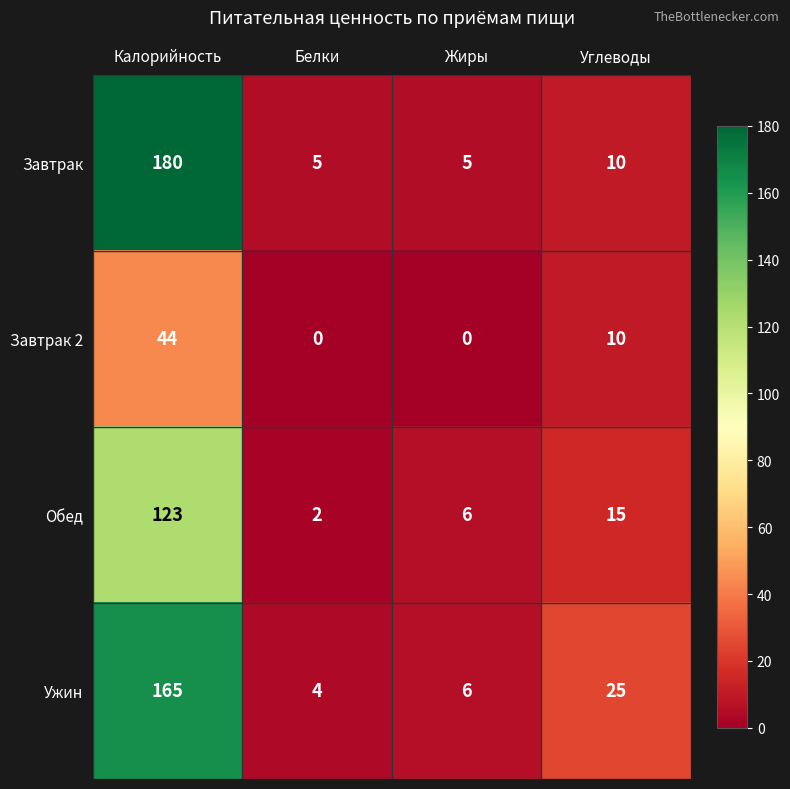

What is the total value across all series at Калорийность?

512